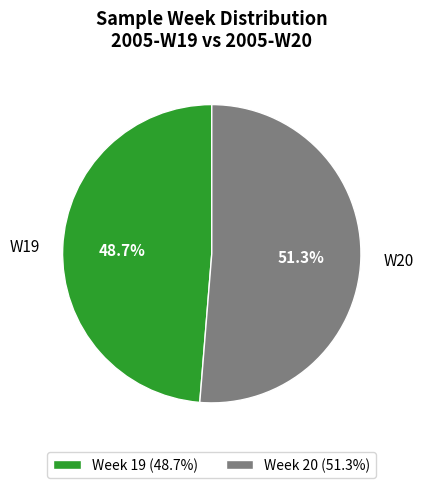

Approximately how many times larger is the value at W20 compared to W19?

1.1